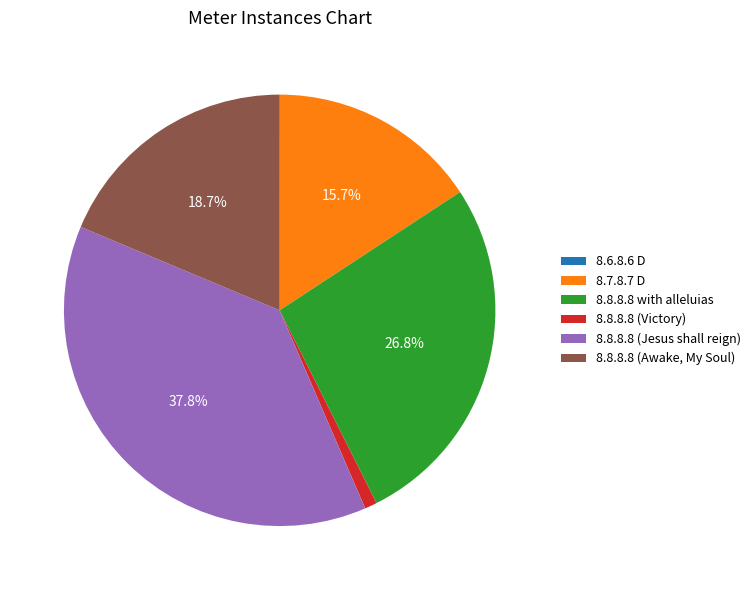

Does 8.8.8.8 (Victory) represent more than half of the total?

No